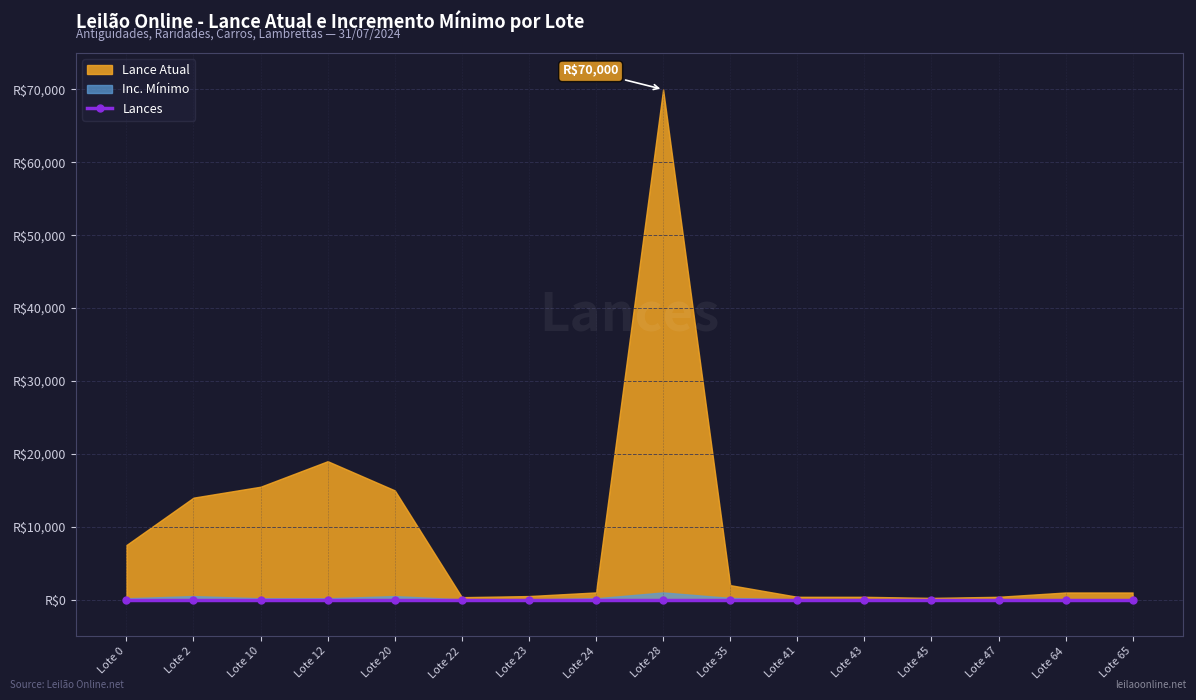

Where is the first local maximum for Inc. Mínimo?

Lote 2